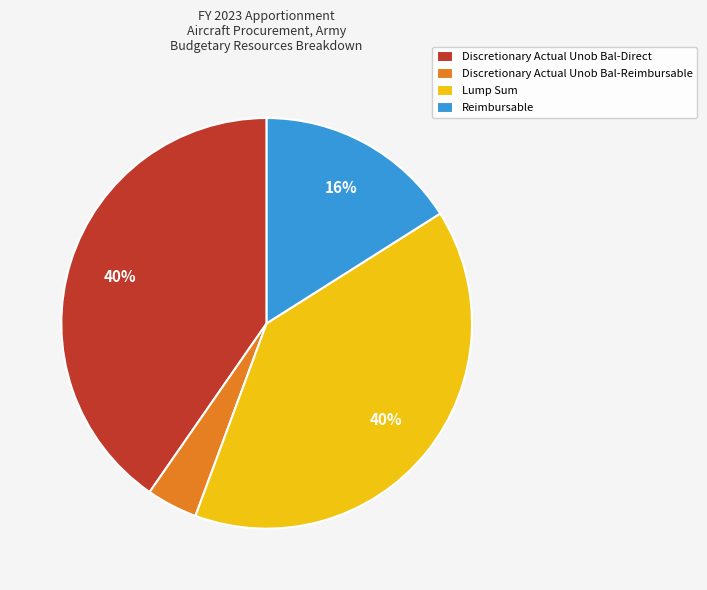

Is it true that Lump Sum is 45% of the pie?

False